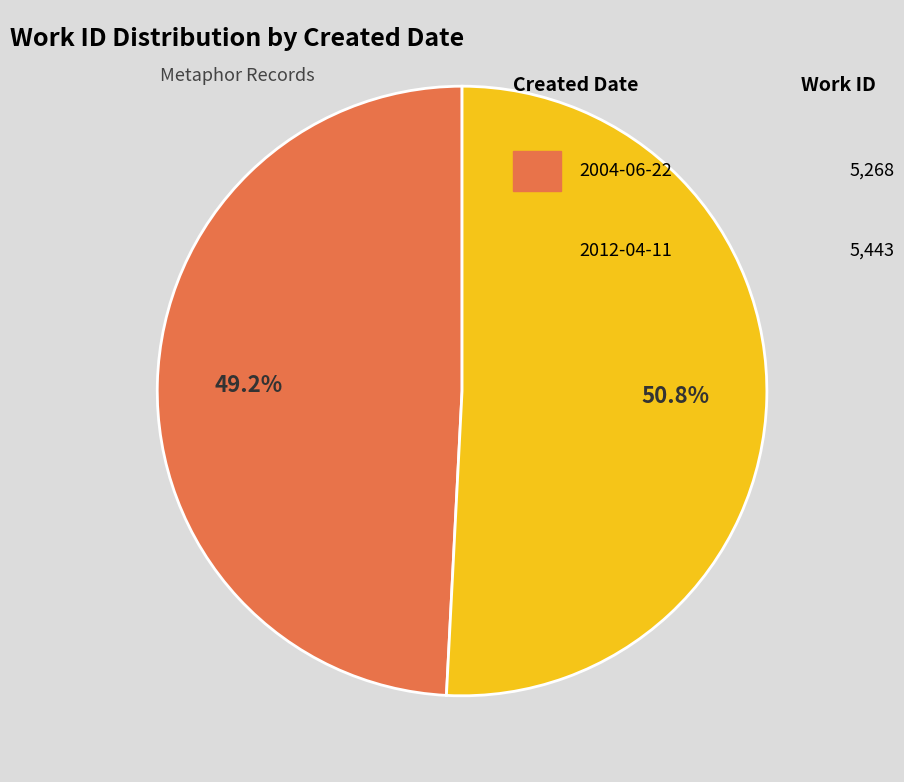

Does any single category account for the majority?

Yes